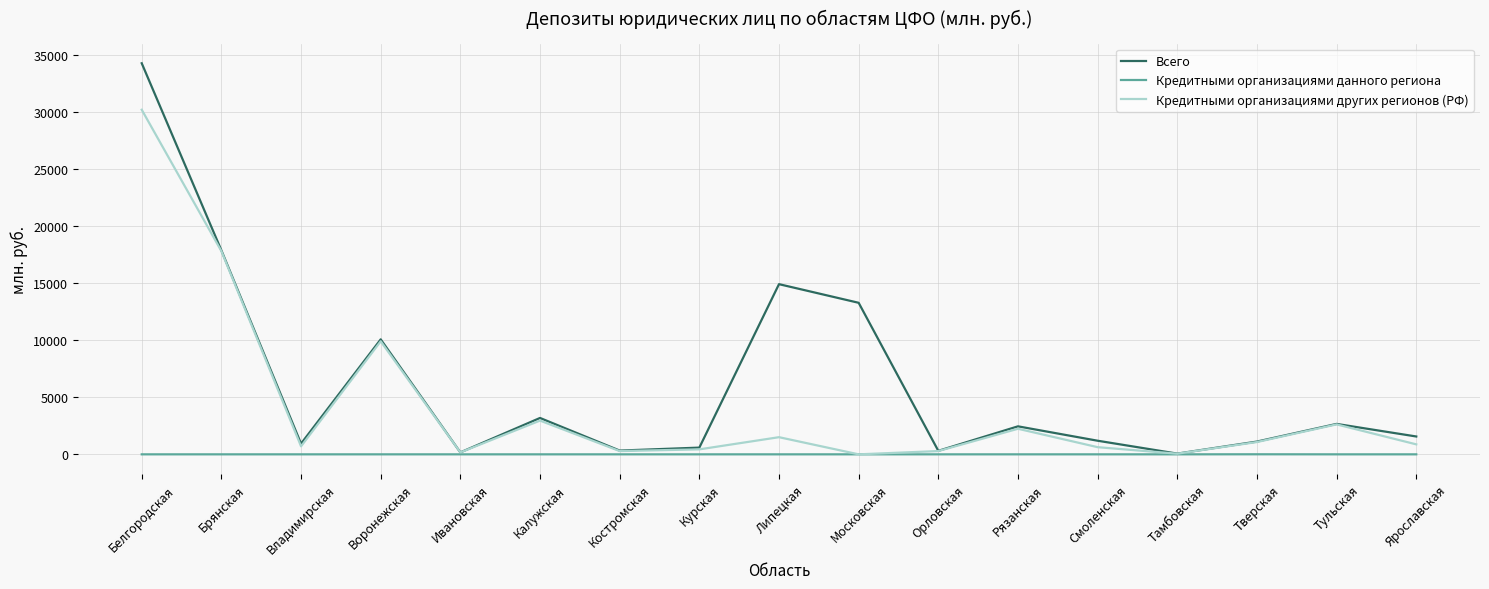

Which series changed the most between Воронежская and Липецкая?

Кредитными организациями других регионов (РФ)